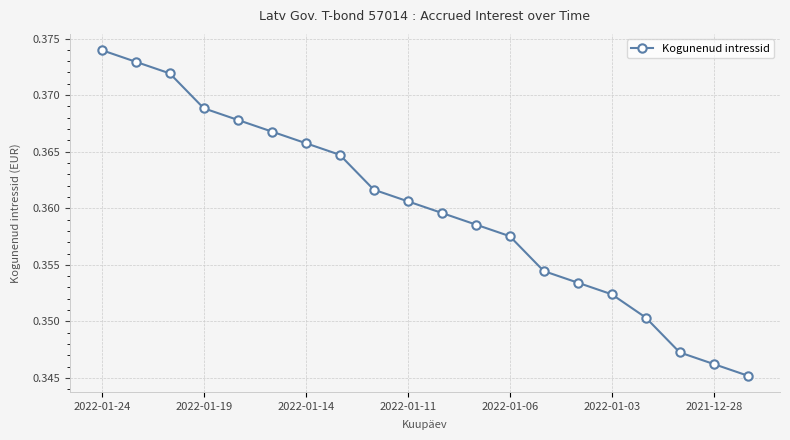

What is the sum of all values?

7.2